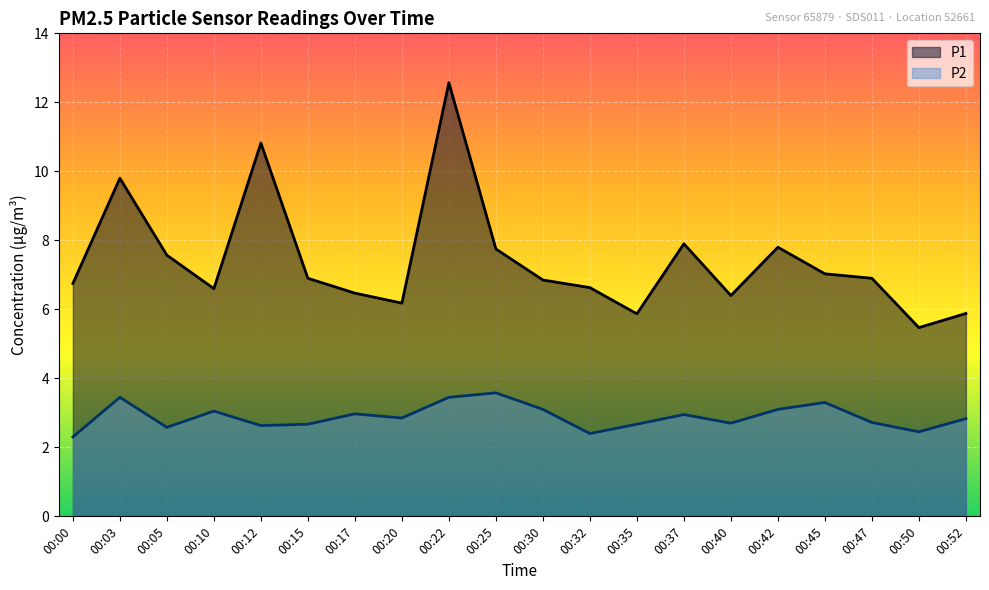

How many lines are shown in the chart?

2